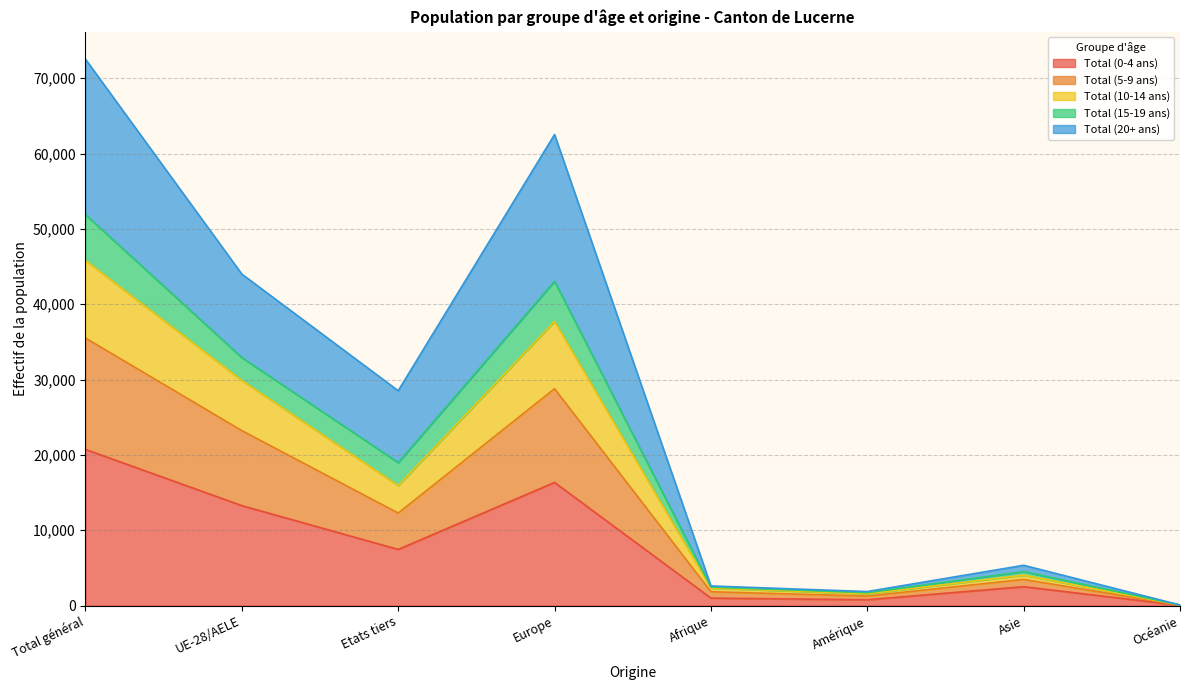

True or false: Total (10-14 ans) and Total (20+ ans) cross at least once.

False